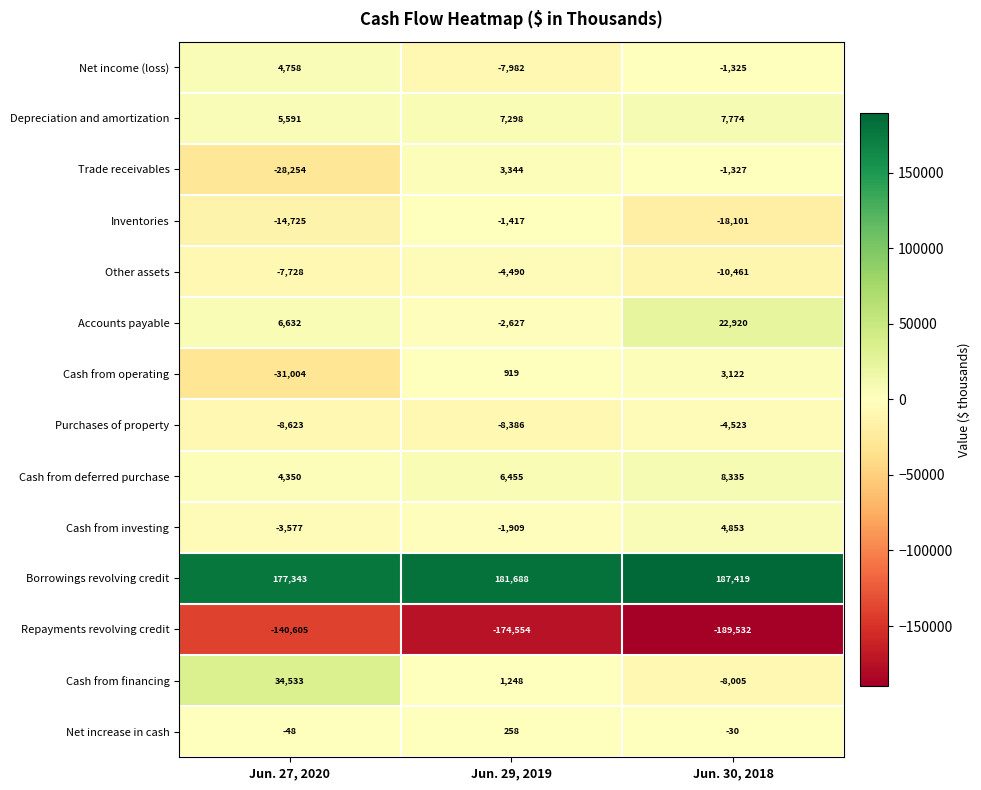

What is the sum of the Repayments revolving credit values at Jun. 27, 2020 and Jun. 30, 2018?

-330137